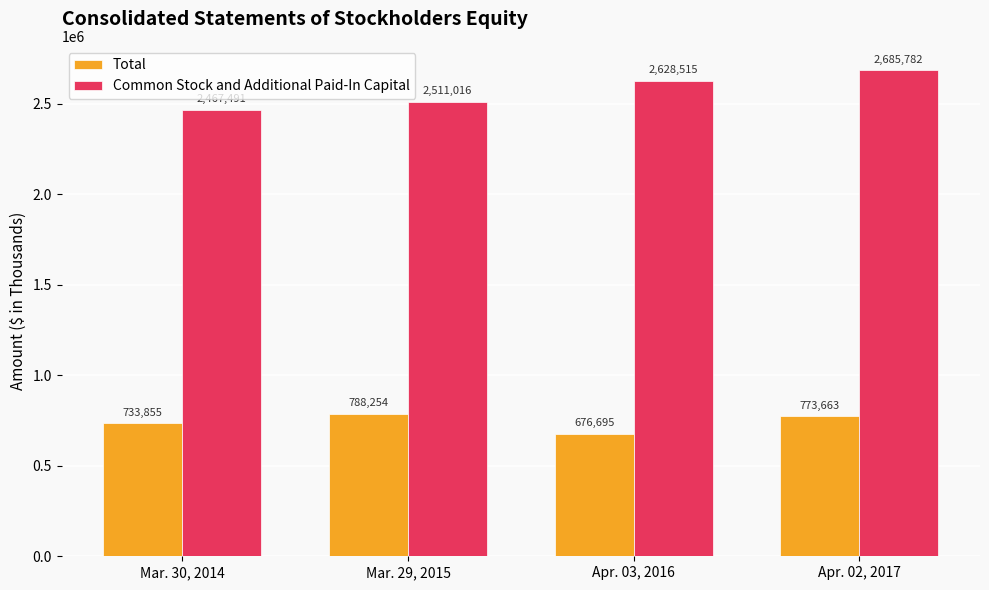

The value of Common Stock and Additional Paid-In Capital at Apr. 02, 2017 is 2685782. True or false?

True